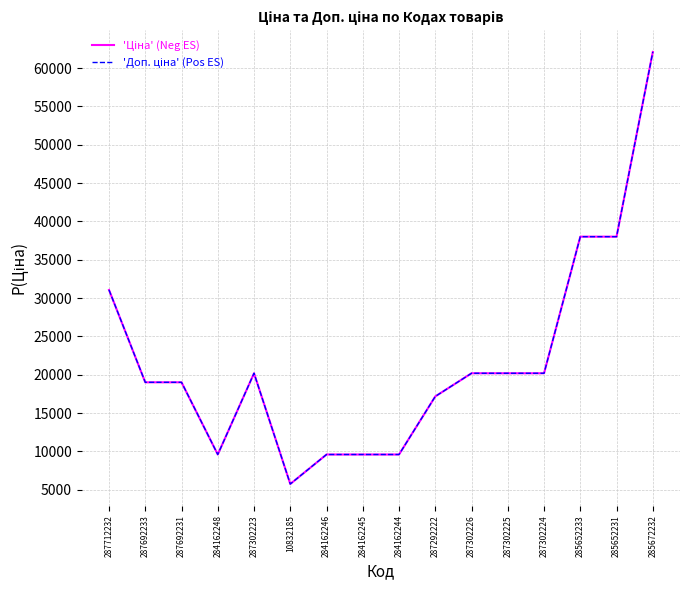

True or false: 'Ціна' (Neg ES) has a value of 62116.9 at 285672232.

True